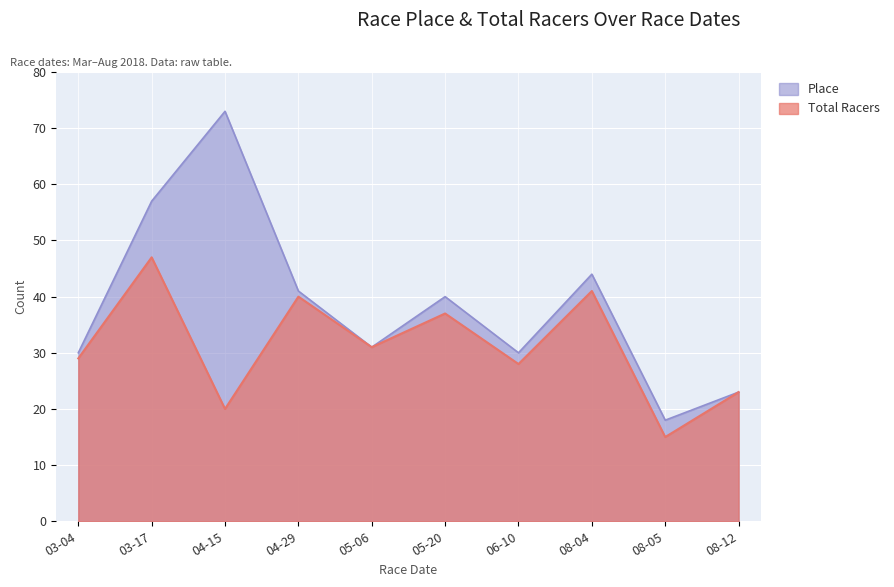

Where is the first local minimum for Total Racers?

05-06